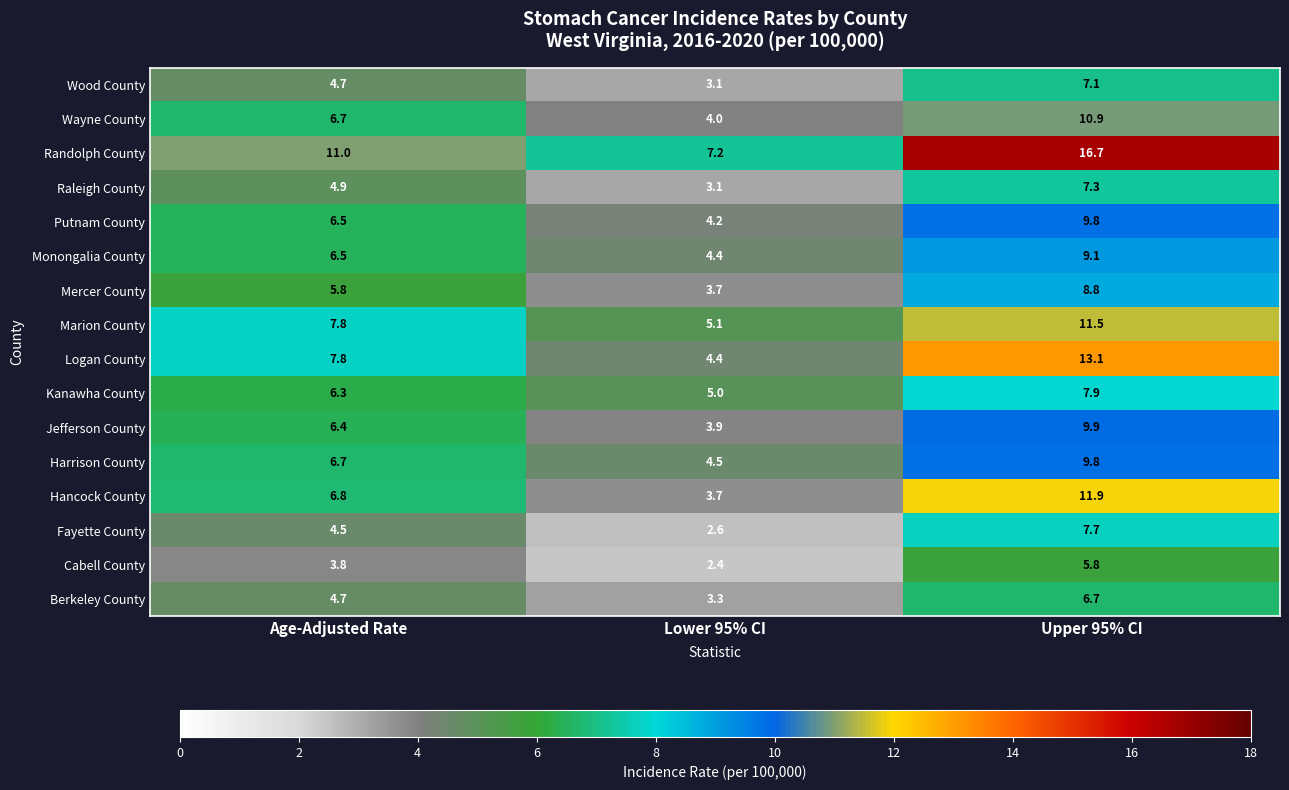

List the labels in order of Putnam County value, largest first.

Upper 95% CI, Age-Adjusted Rate, Lower 95% CI